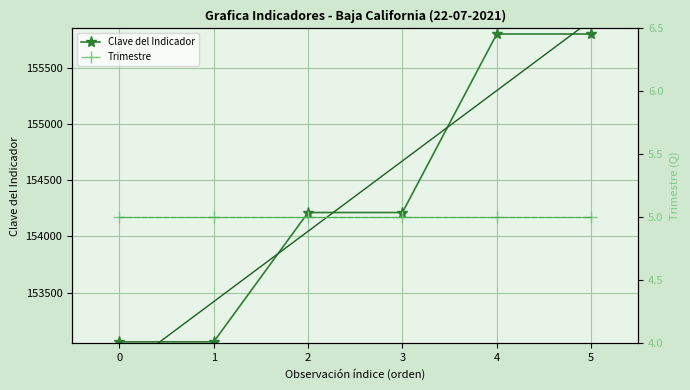

What is the smallest value displayed?

5